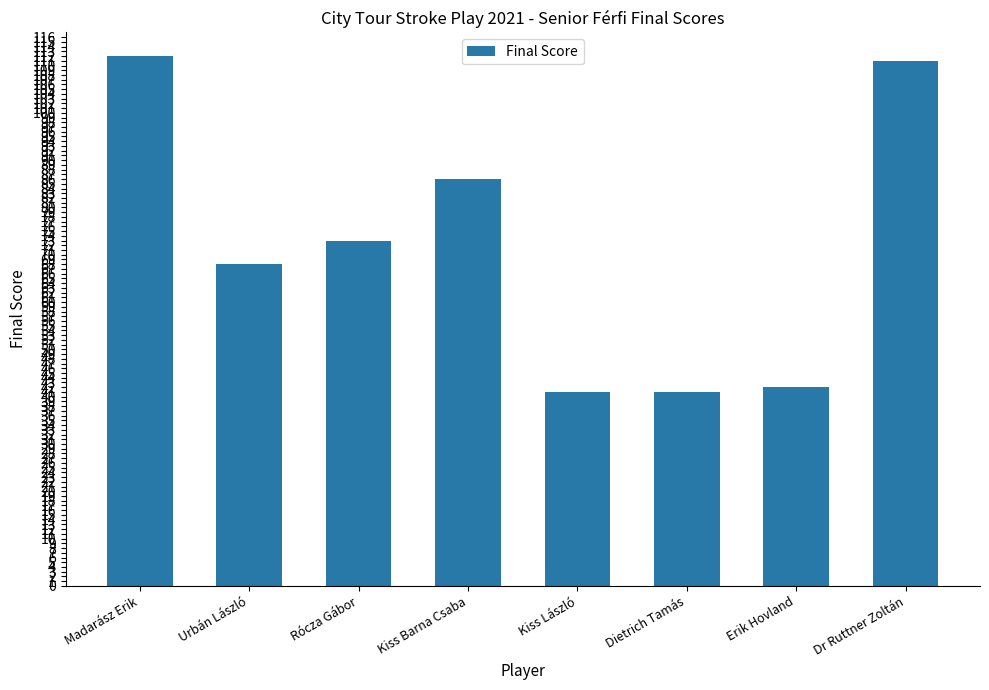

Reading left to right, extract all data points from this chart.

112	68	73	86	41	41	42	111